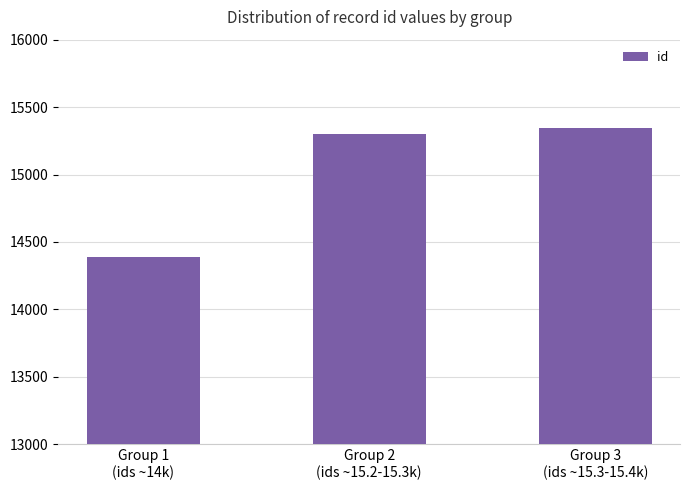

The value at Group 3
(ids ~15.3-15.4k) is 15345. True or false?

True